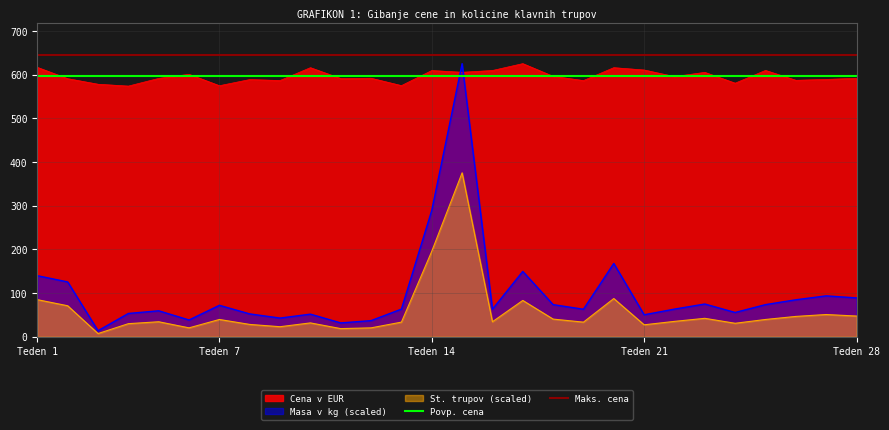

True or false: Cena v EUR and St. trupov (scaled) intersect in this chart.

False